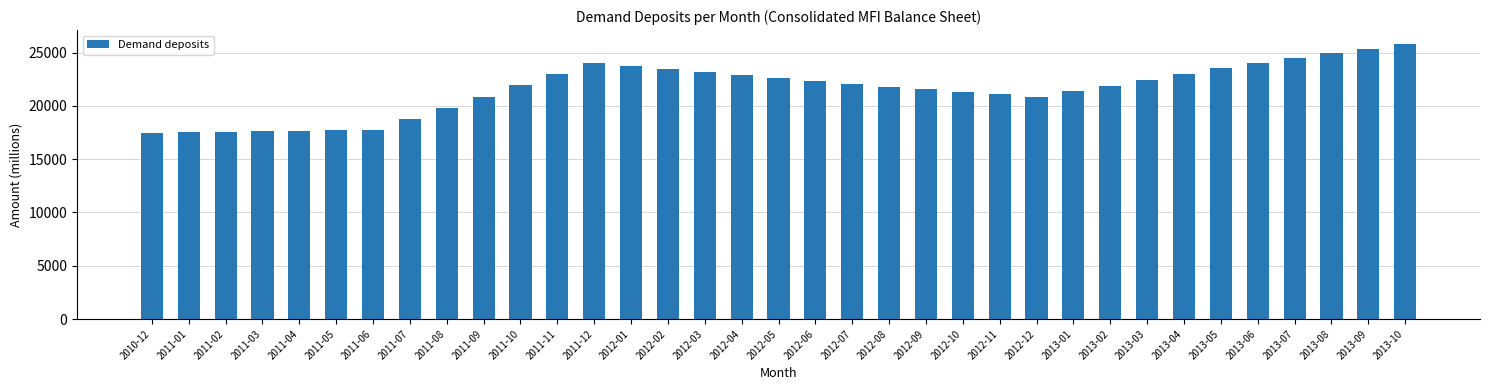

What is the value of the 11th bar from the left?

21929.2